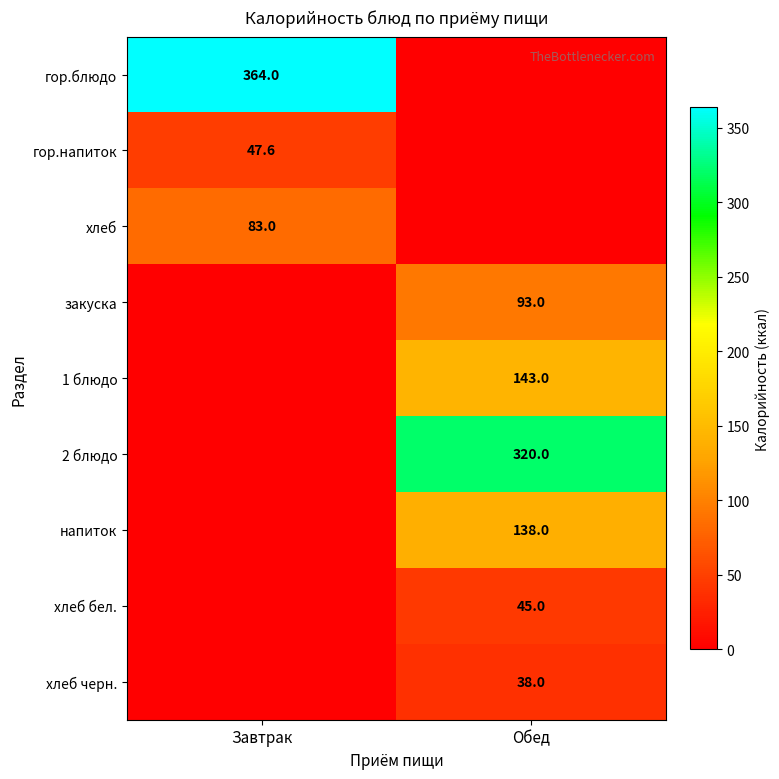

Is it true that хлеб черн. equals 56.4 at Обед?

False